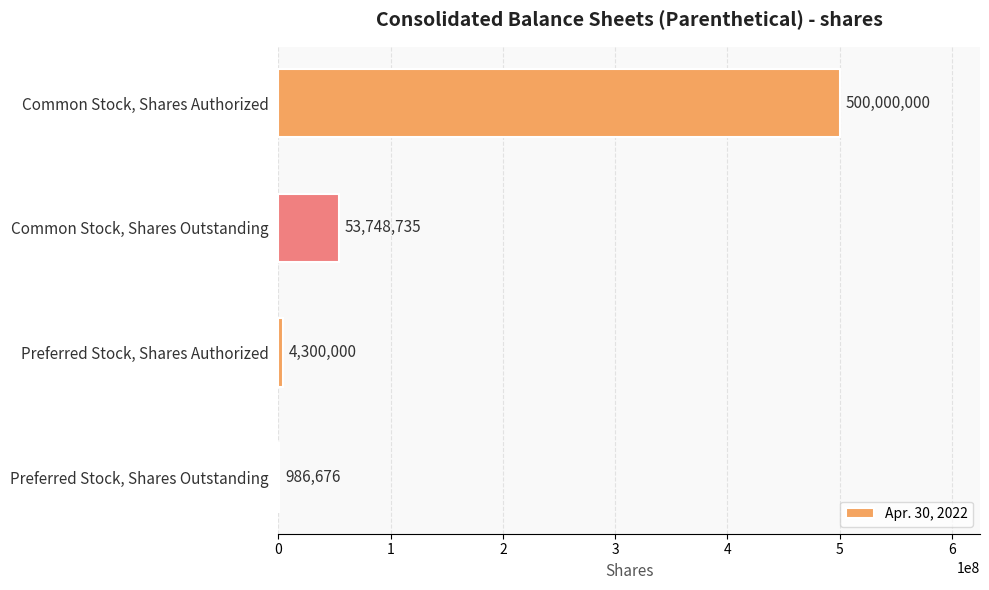

Is it true that the value at Common Stock, Shares Authorized is 850034425?

False